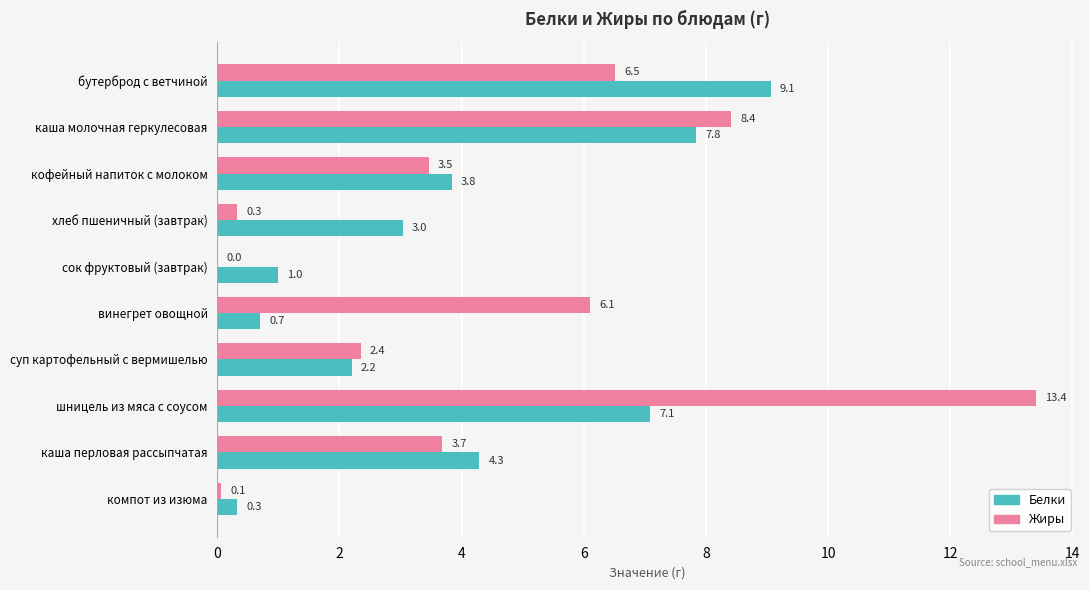

At which category is the sum across all series the highest?

шницель из мяса с соусом